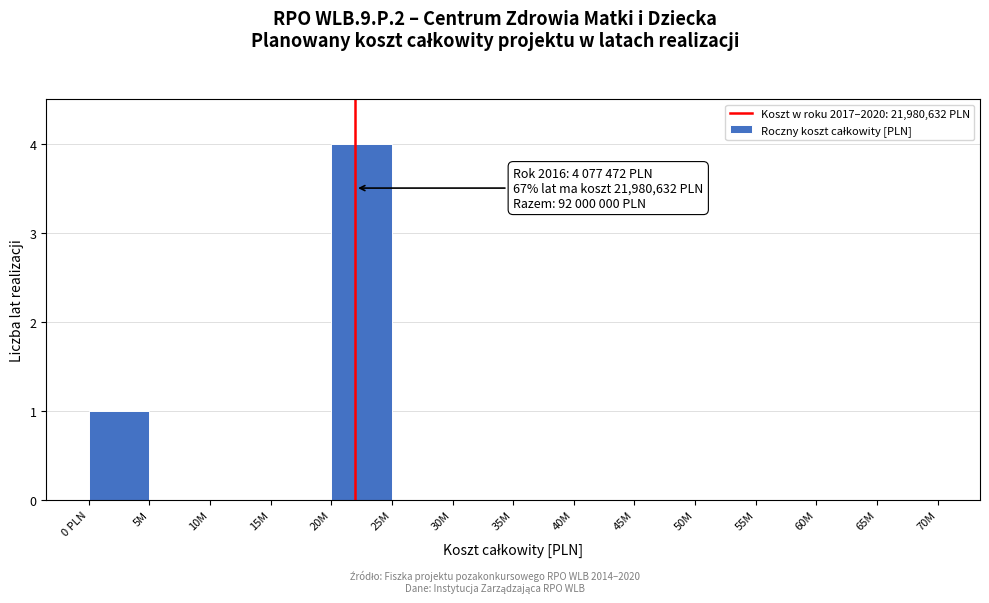

Reading right to left, extract all data points from this chart.

65M=0	60M=0	55M=0	50M=0	45M=0	40M=0	35M=0	30M=0	25M=0	20M=4	15M=0	10M=0	5M=0	0 PLN=1